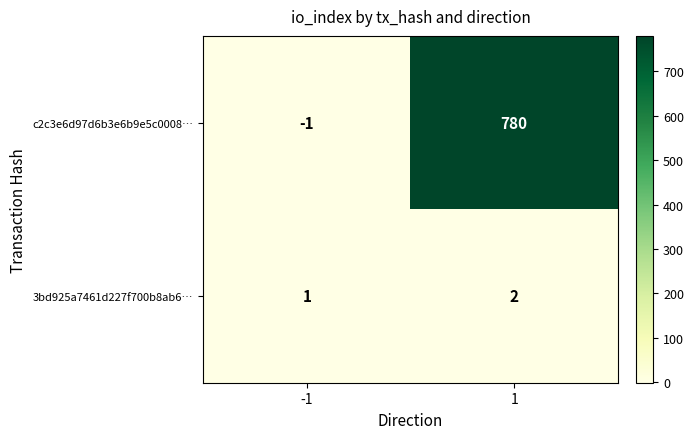

How many categories are shown in the chart?

2